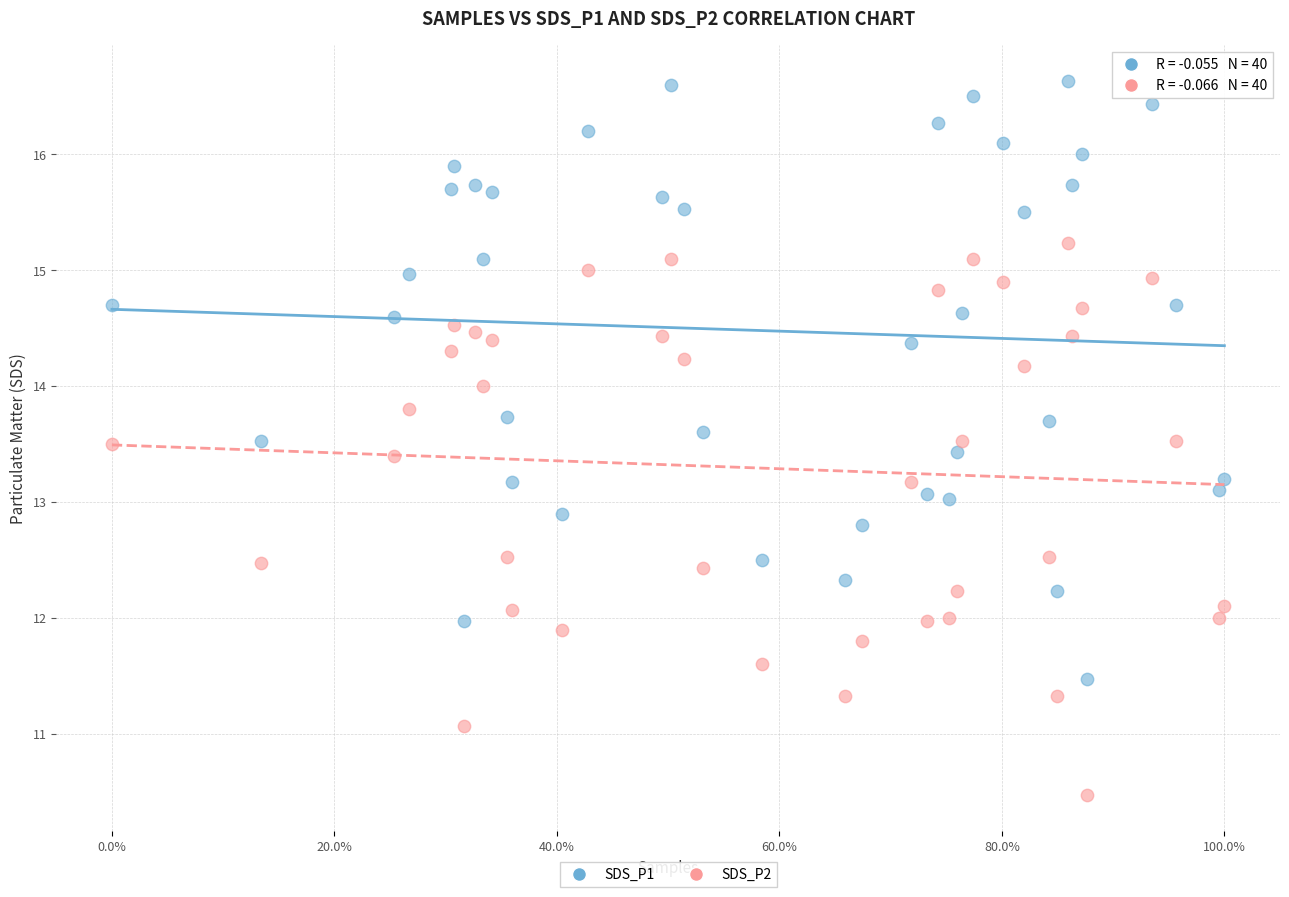

Which series has the largest Y range (max minus min)?

SDS_P1